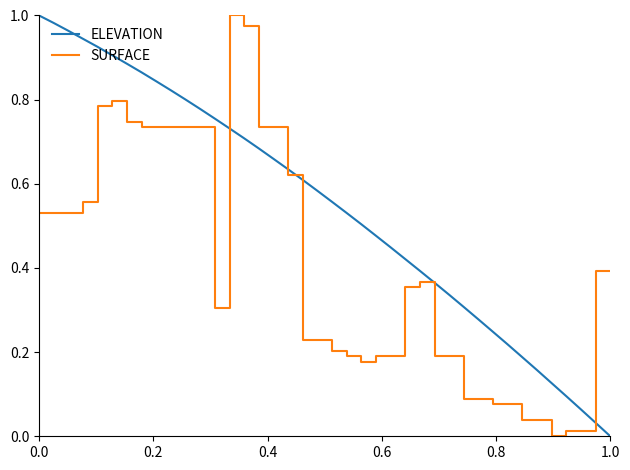

How many categories are shown in the chart?

40